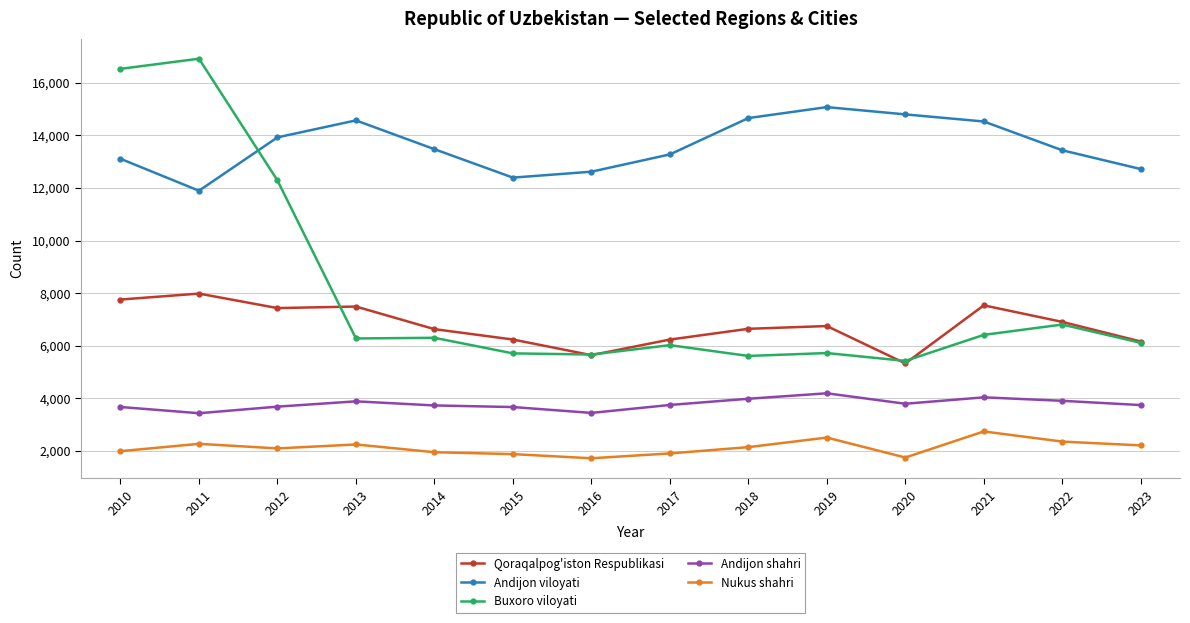

Which category has the highest value in the Nukus shahri series?

2021